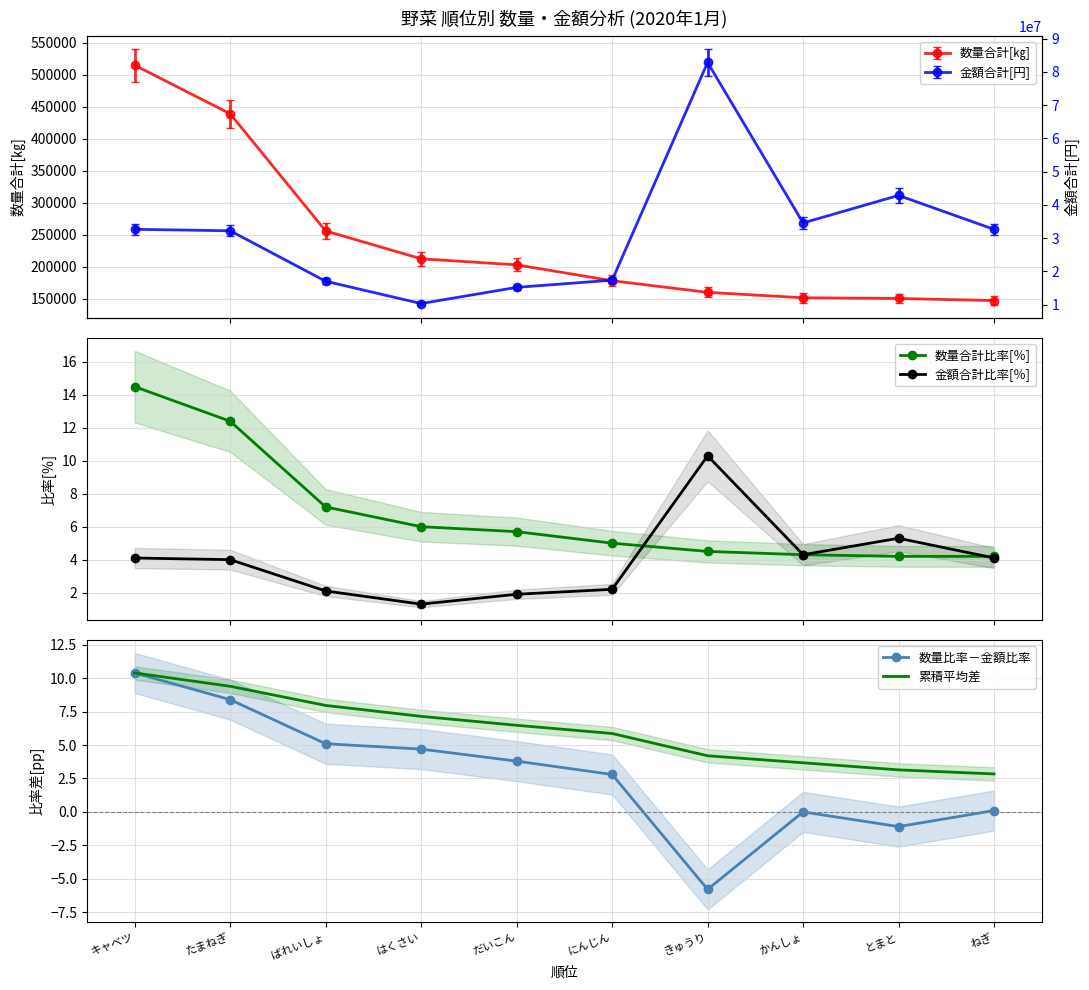

What position from the left is かんしょ?

8